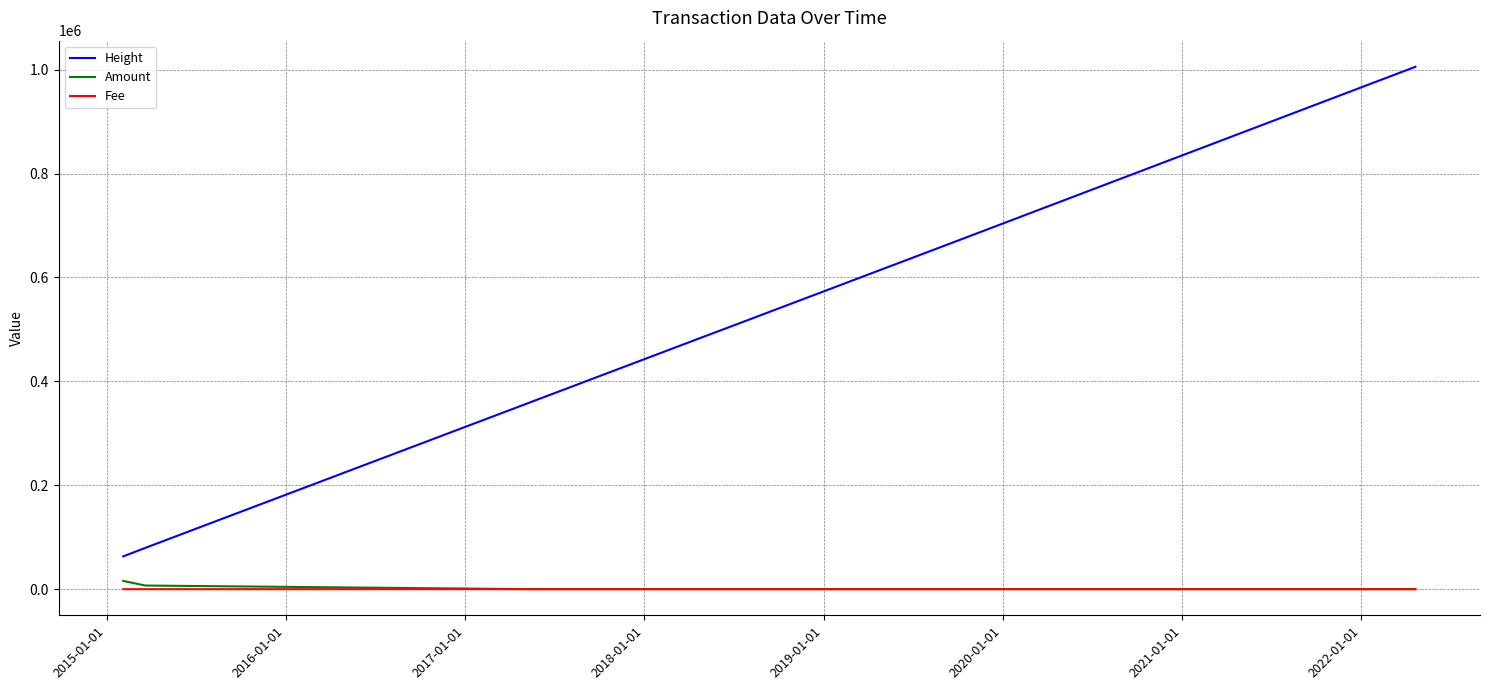

True or false: Amount and Height cross at least once.

False